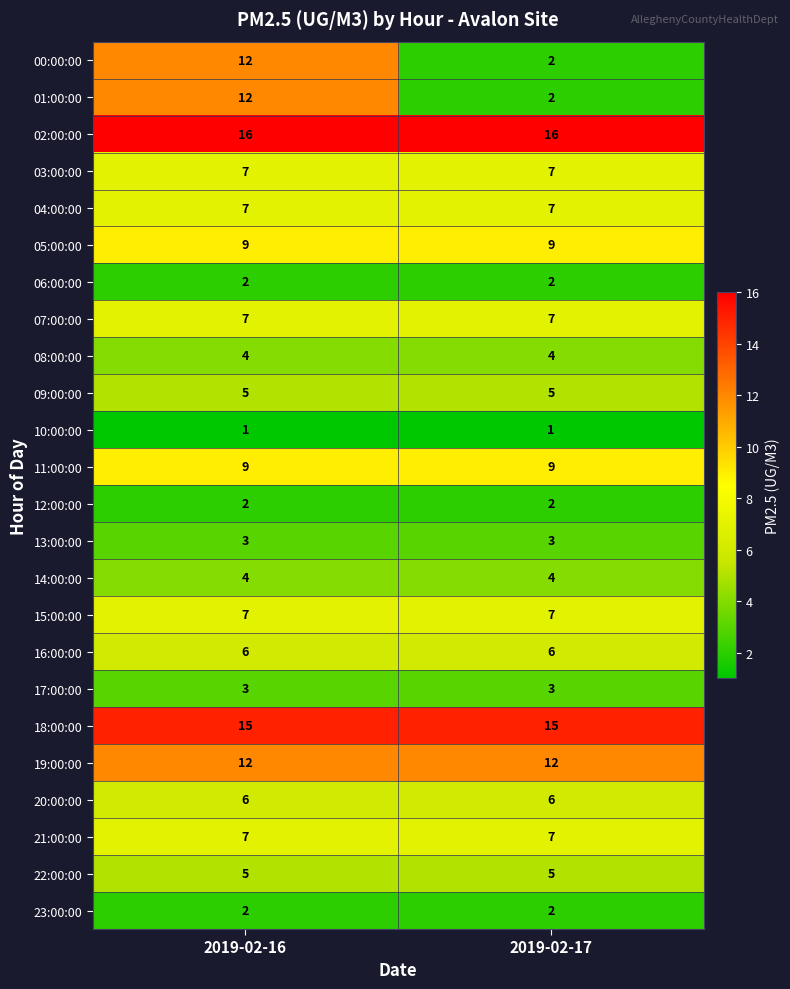

The 01:00:00 series shows 17 at 2019-02-16. True or false?

False